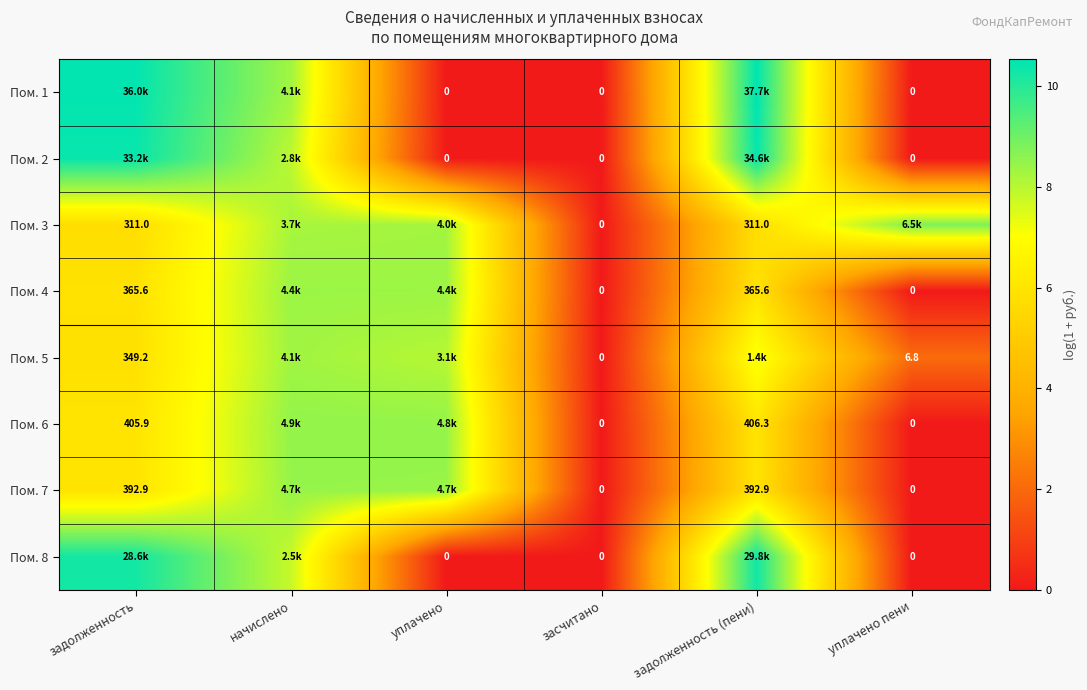

Is the value of Пом. 6 at задолженность greater than the value of Пом. 7 at задолженность?

Yes